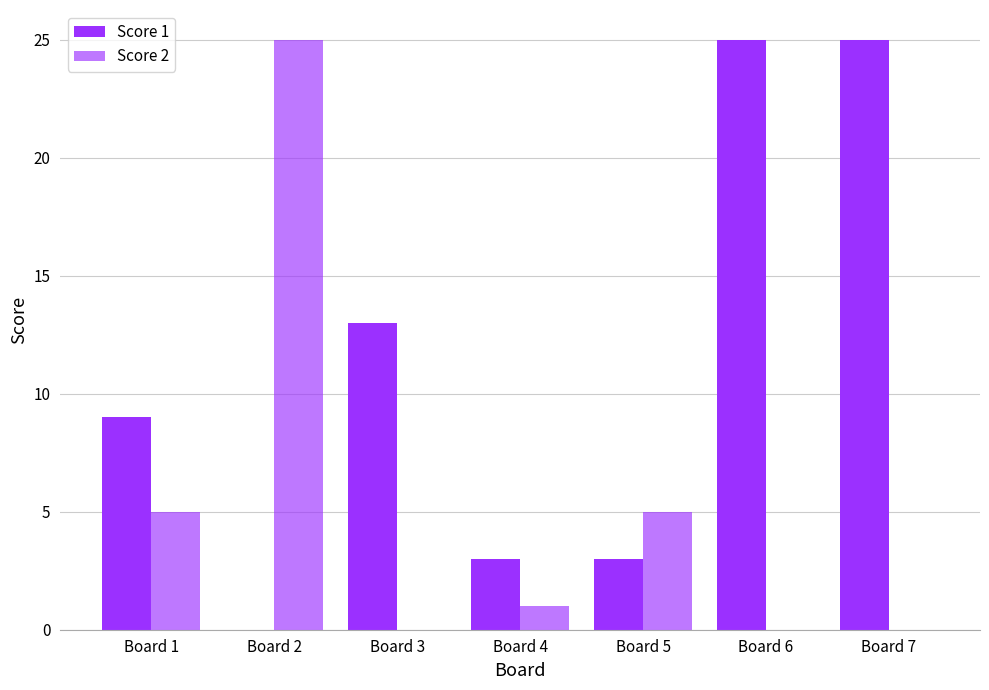

What is the total value across all series at Board 2?

25